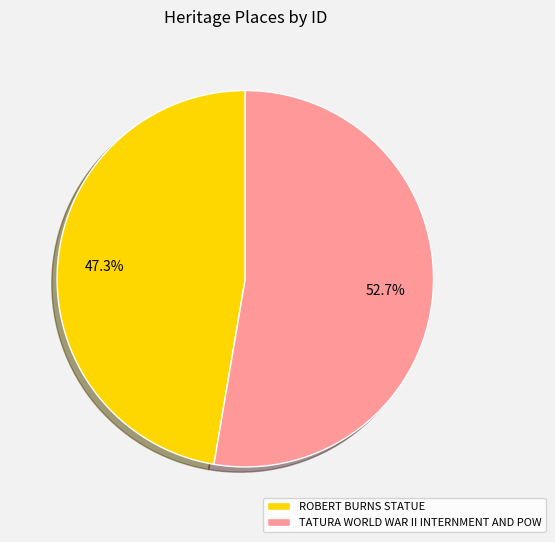

What percentage is the ROBERT BURNS STATUE slice, to the nearest percent?

47%